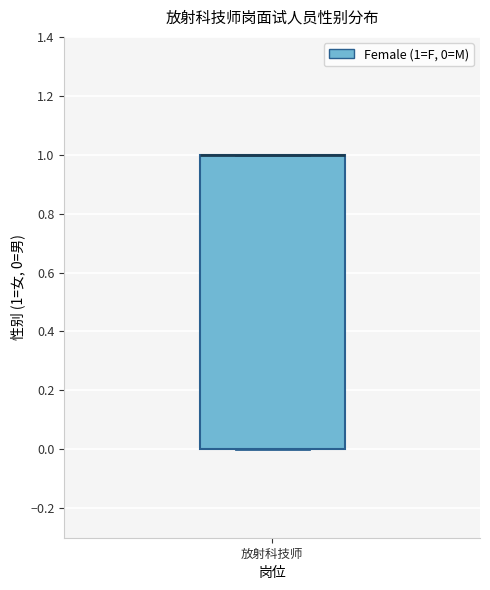

Read this box plot against the y-axis: the position of the median line, the range covered by the box, and the ends of both whiskers. The values are not printed on the chart, so give them approximately, as read against the axis.

median 1 (drawn on the box's upper edge), box 0 to 1, whiskers 0 to 1